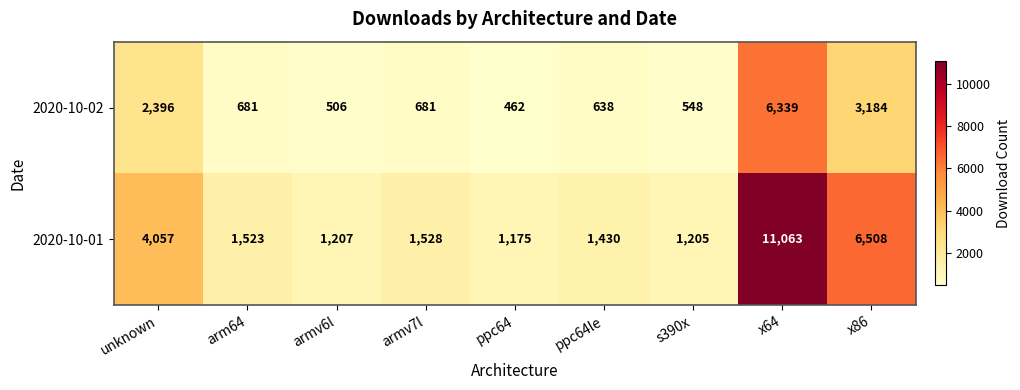

Which series has the largest range (max minus min)?

2020-10-01